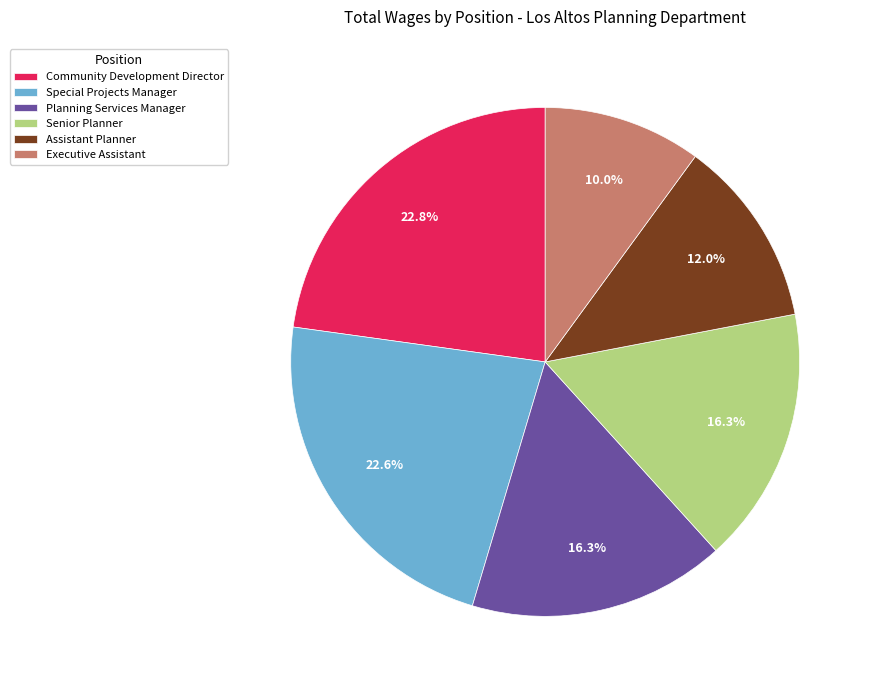

How many slices are in this pie chart?

6